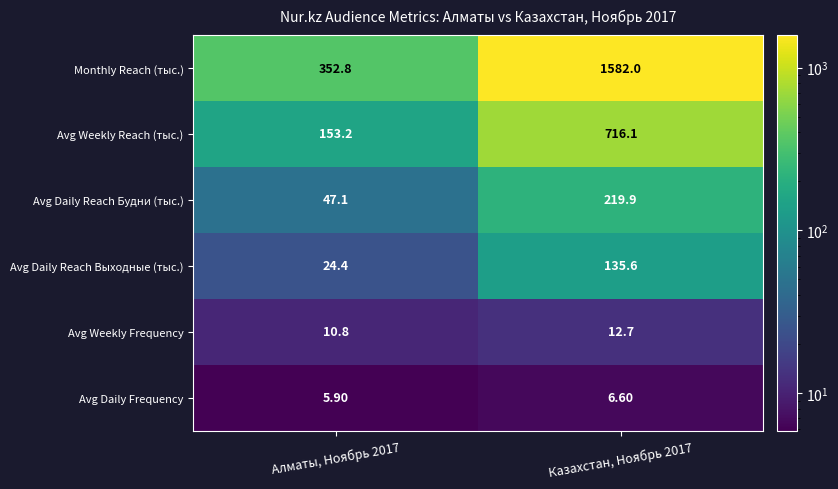

Count the number of categories in the chart.

2